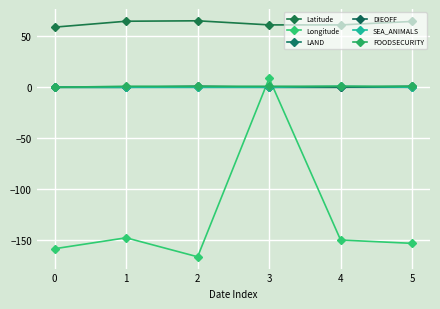

What is the sum of all SEA_ANIMALS values?

1.0